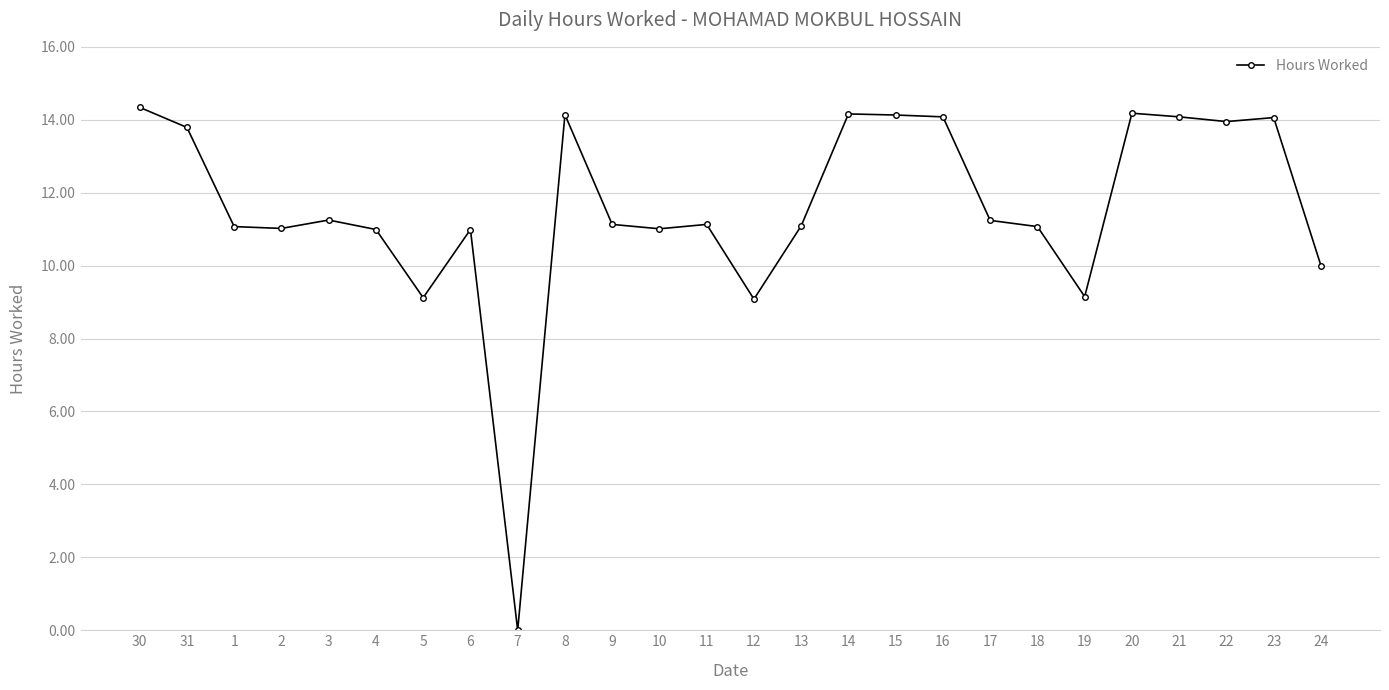

What is the maximum value shown in the chart?

14.3